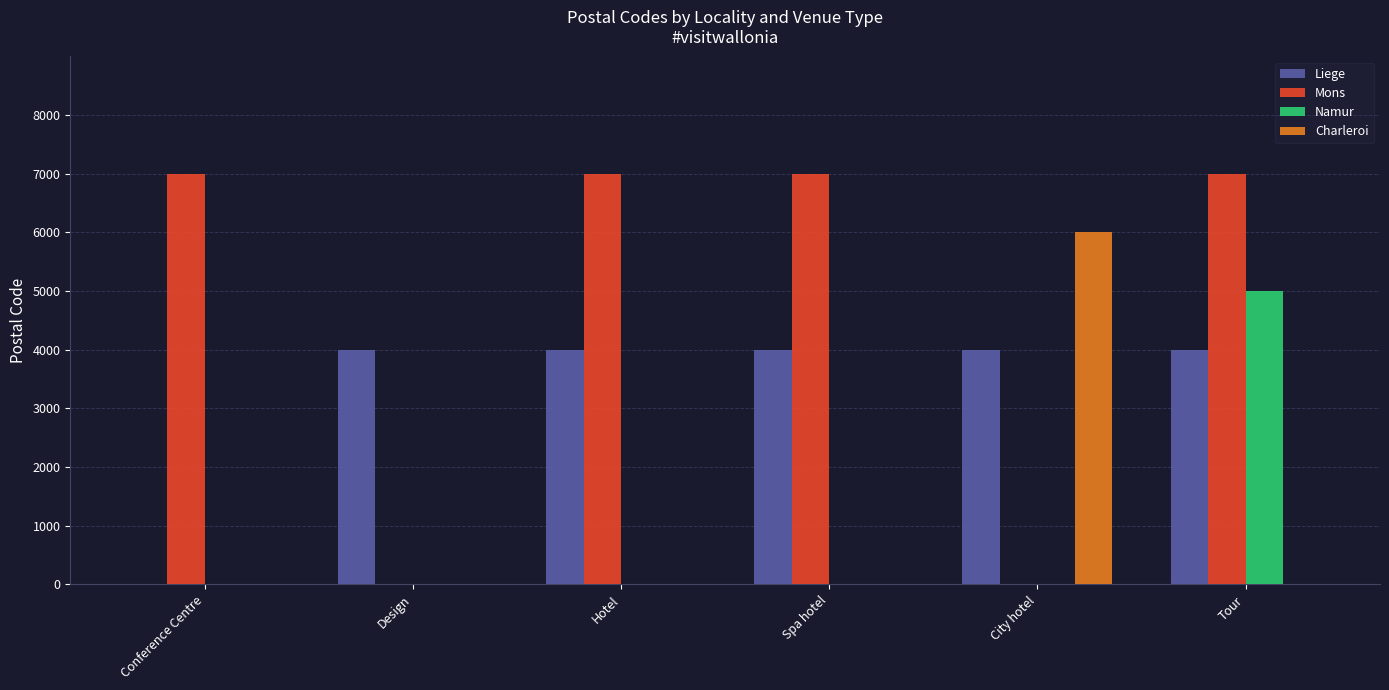

What are all the series names shown in the legend?

Liege, Mons, Namur, Charleroi